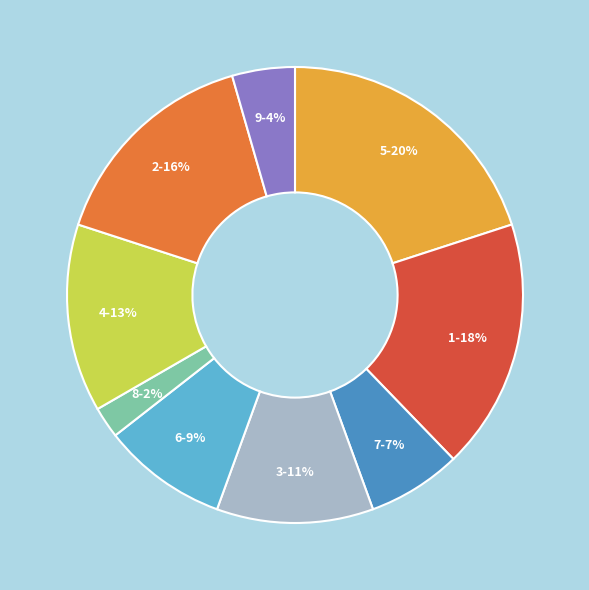

To the nearest percent, what is the difference between the 3 and 6 slice percentages?

2%